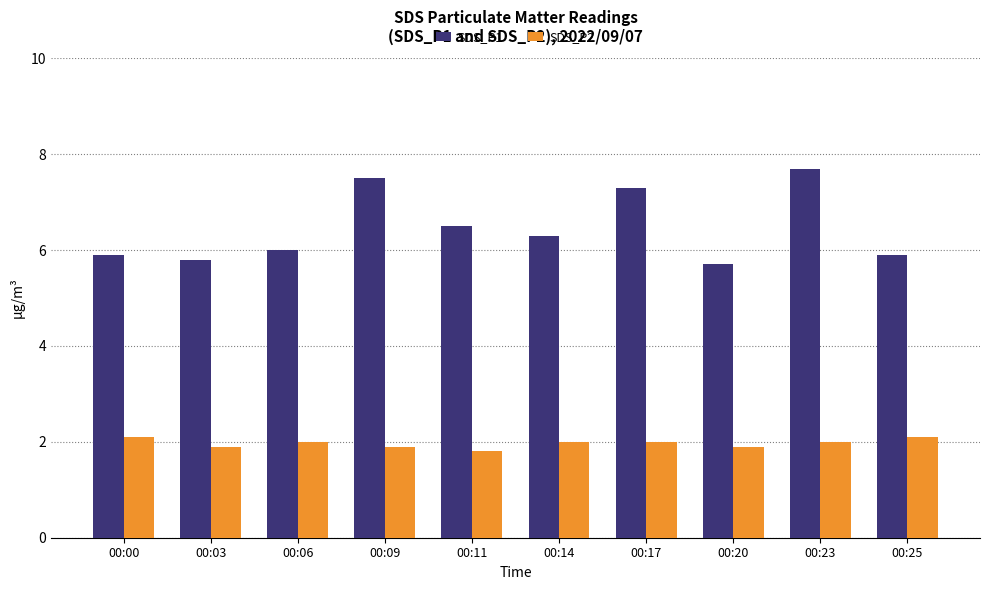

Which series has the widest spread of values?

SDS_P1